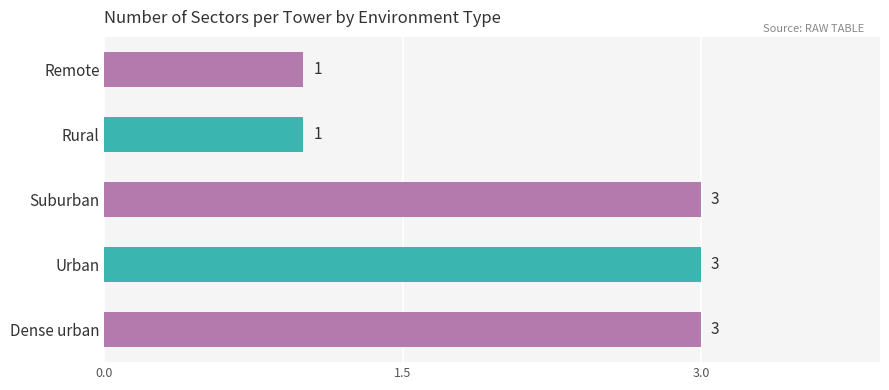

How many distinct data groups are displayed?

1